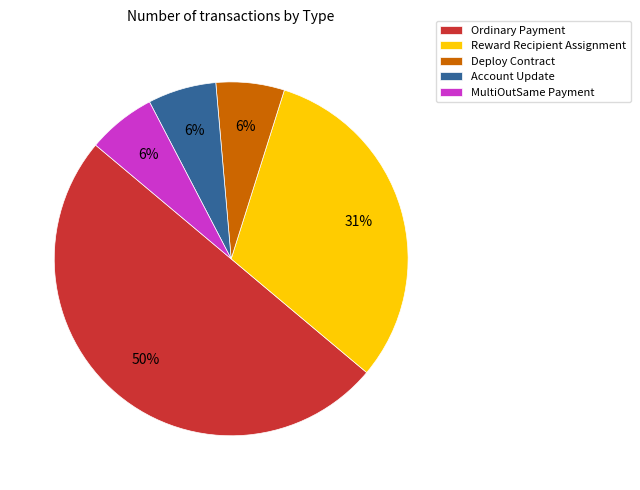

Does Reward Recipient Assignment represent more than half of the total?

No